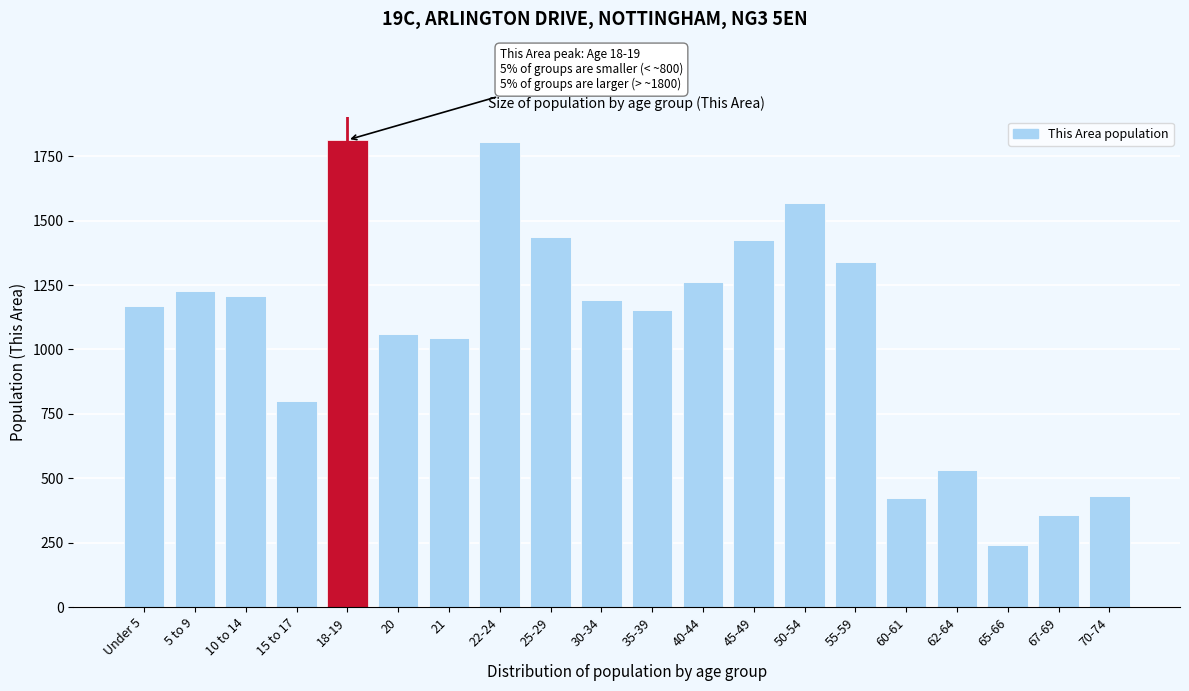

What is the difference between the second highest and second lowest values?

1449